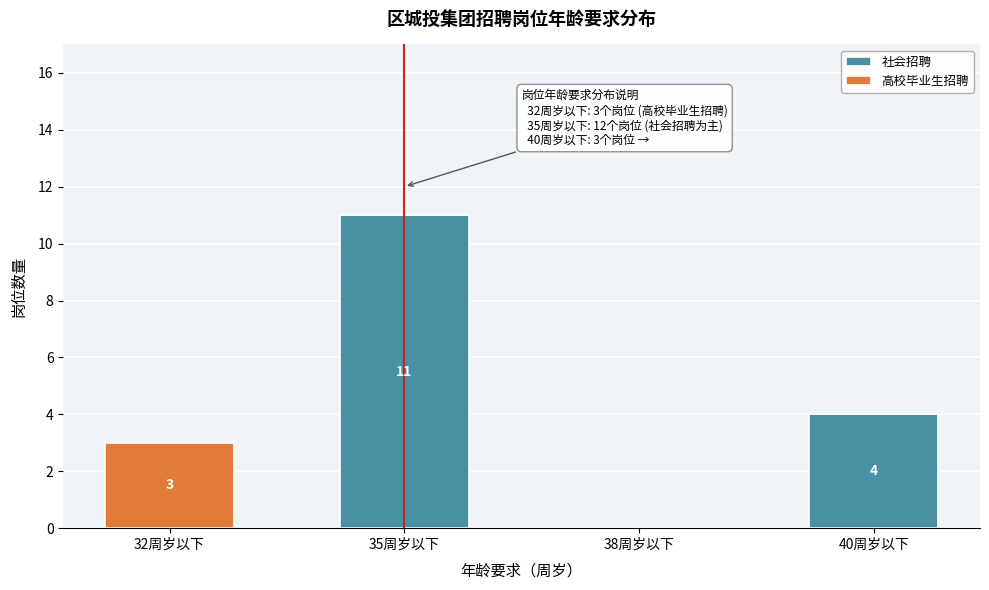

Reading right to left, what are the values for 社会招聘?

40周岁以下=4	38周岁以下=0	35周岁以下=11	32周岁以下=0